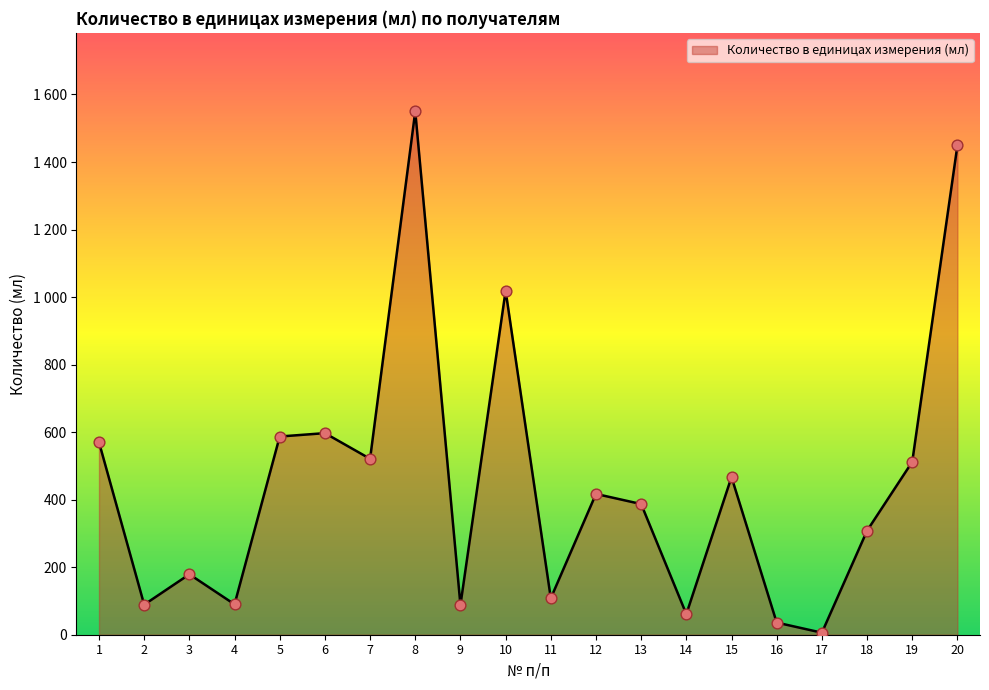

What is the change in value from 8 to 9?

-1462